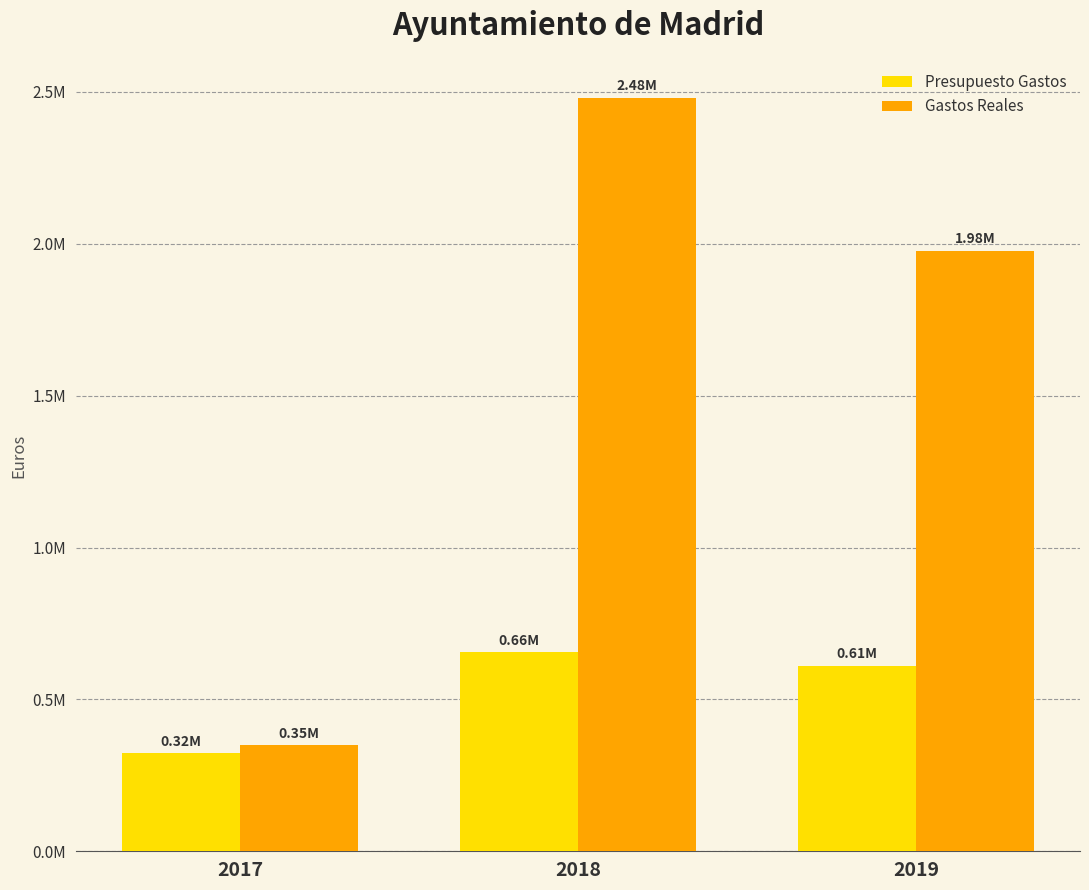

Rank the categories by Gastos Reales value from lowest to highest.

2017, 2019, 2018